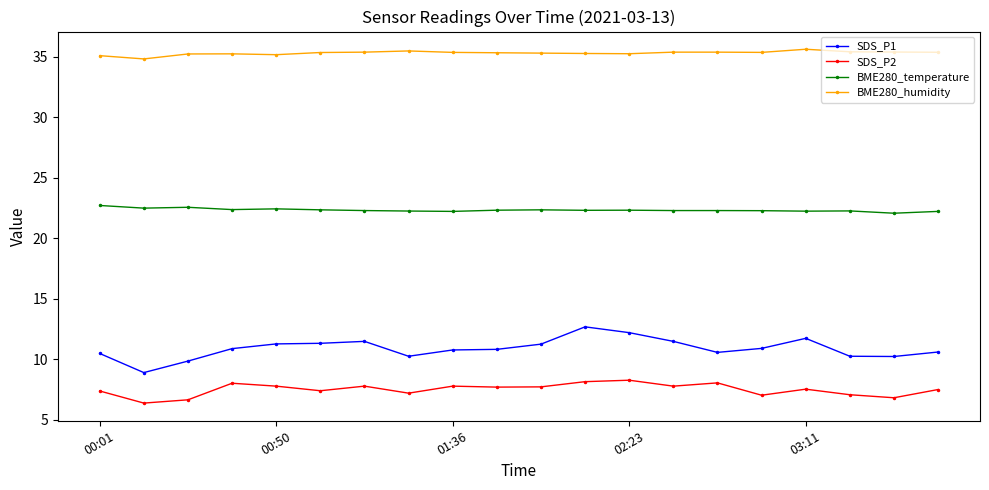

What is the value of the BME280_humidity point at the 14th from the left?

35.4